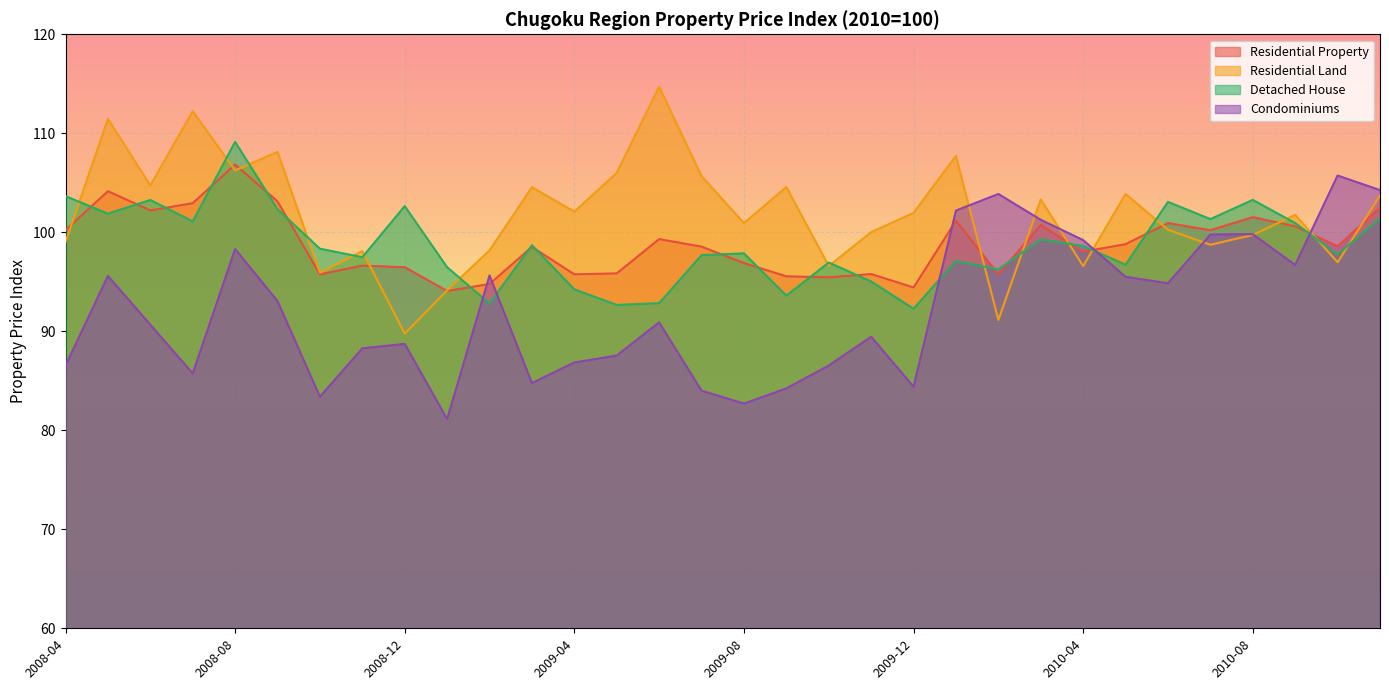

Between 2009-06 and 2009-09, which series saw the biggest shift?

Residential Land